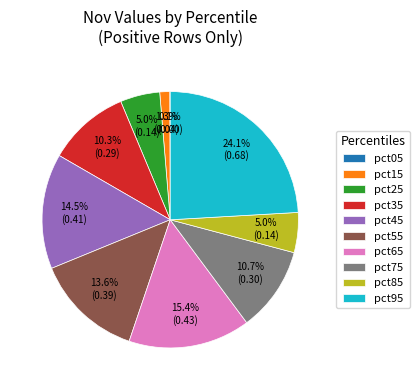

How much of the chart is everything except pct45?

85.5%